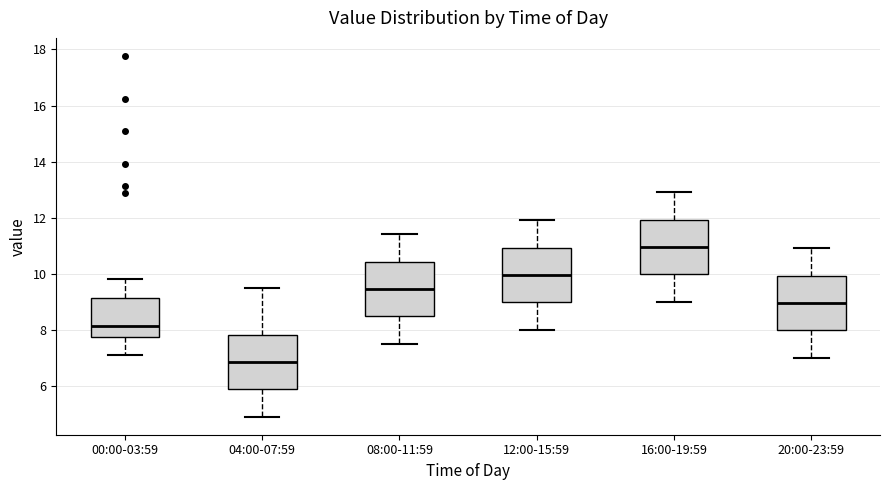

Where is the upper edge of the box for 16:00-19:59 on the y-axis? The values are not printed on the chart, so give them approximately, as read against the axis.

12.0